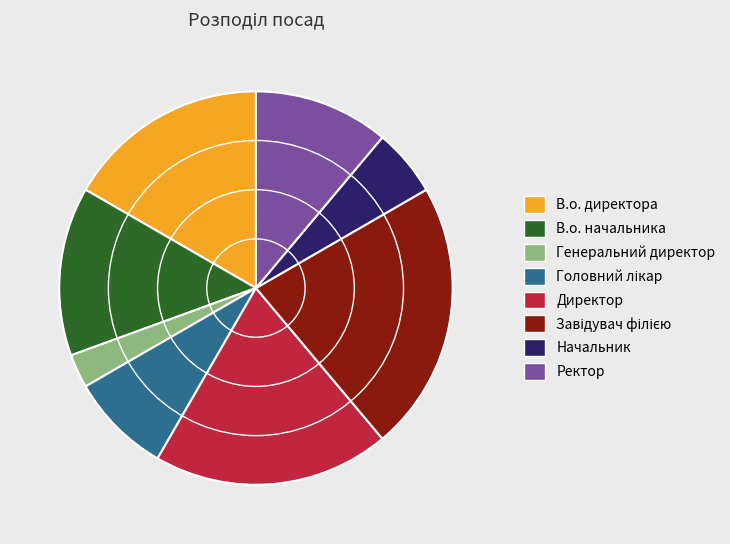

Which category has the smallest portion of the pie?

Генеральний директор